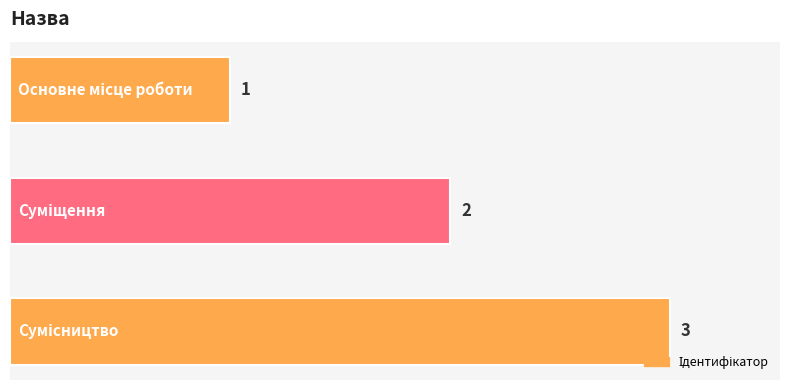

How many bars are there in total?

3